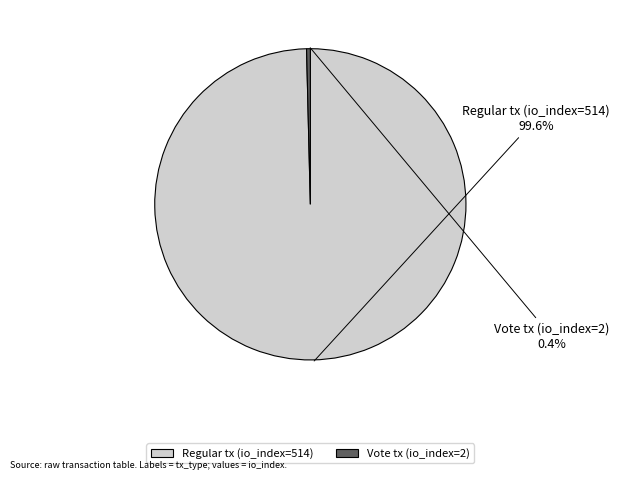

Combined, what portion of the pie is Vote tx (io_index=2) and Regular tx (io_index=514)?

100.0%